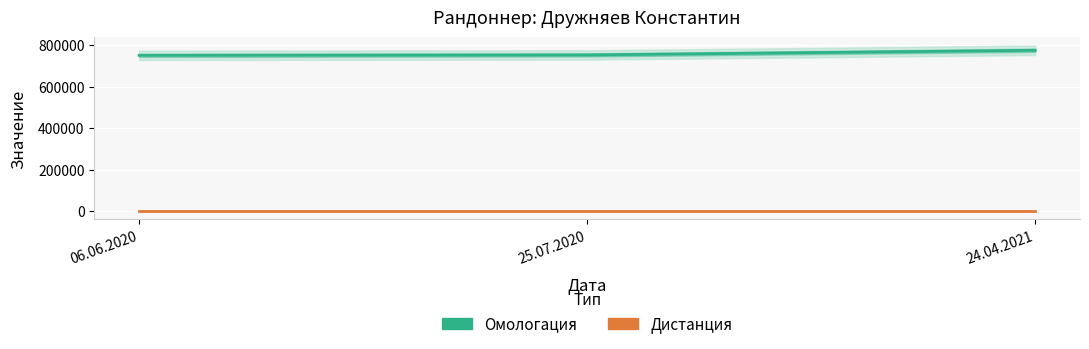

What are all the series names shown in the legend?

Омологация, Дистанция